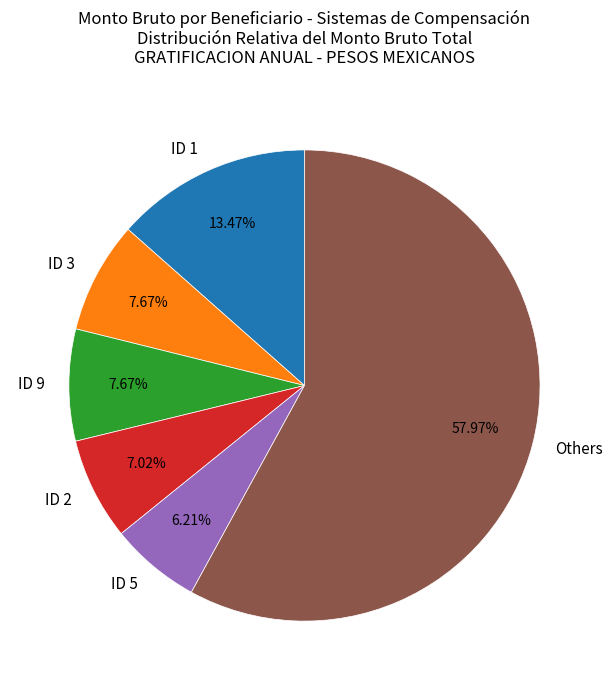

Between ID 5 and ID 1, which is larger?

ID 1